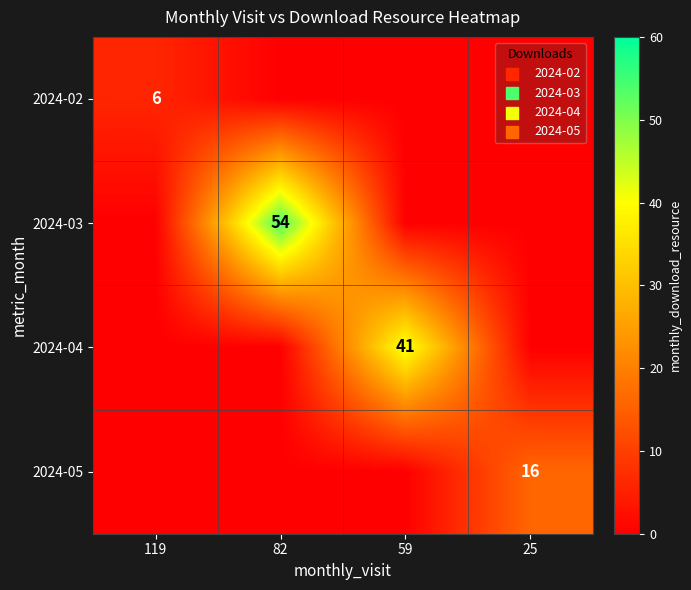

Is it true that 2024-04 equals 21 at 59?

False